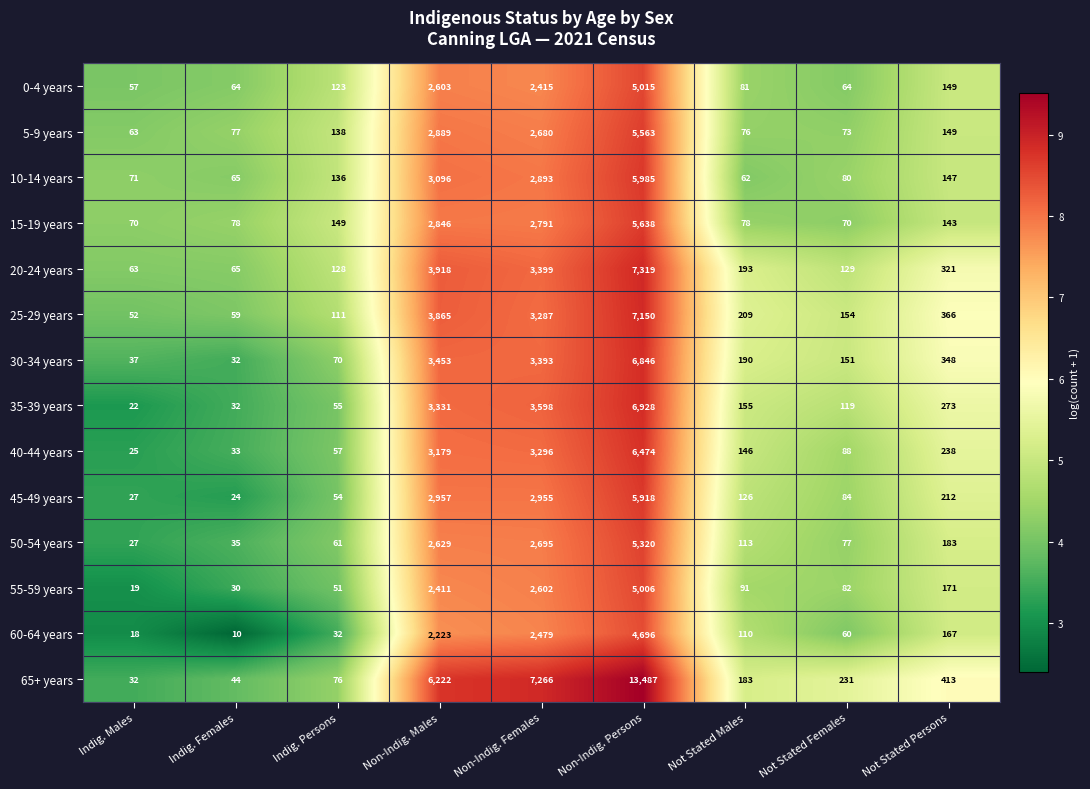

The 55-59 years series shows 82 at Not Stated Females. True or false?

True